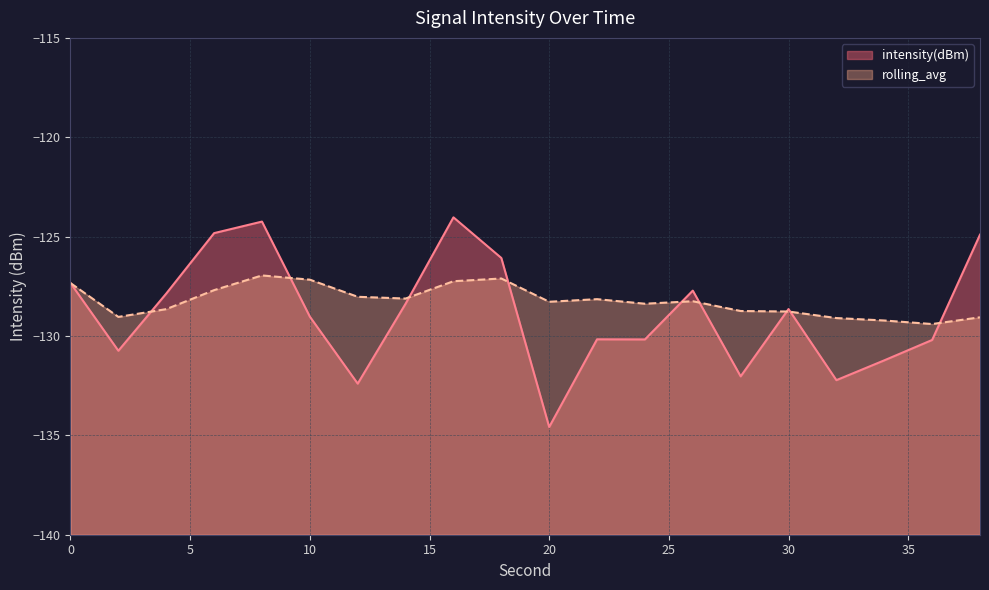

Count the number of categories in the chart.

20